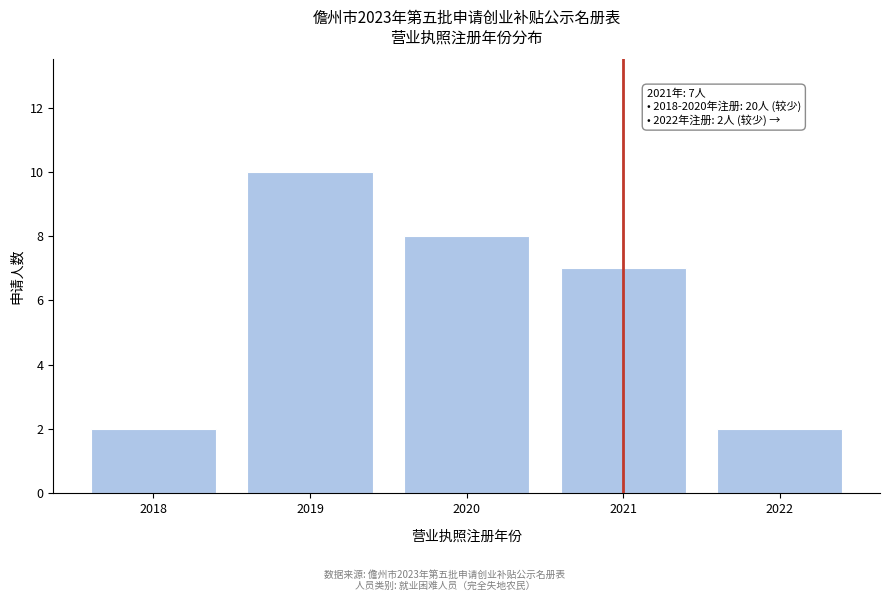

Reading left to right, what are all the values shown in this chart?

2018=2	2019=10	2020=8	2021=7	2022=2